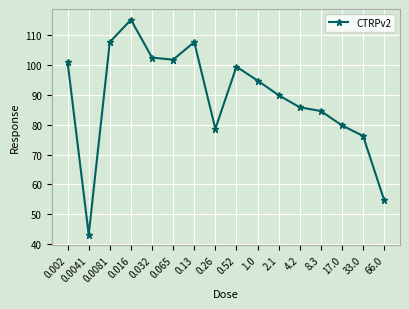

How many categories are shown in the chart?

16